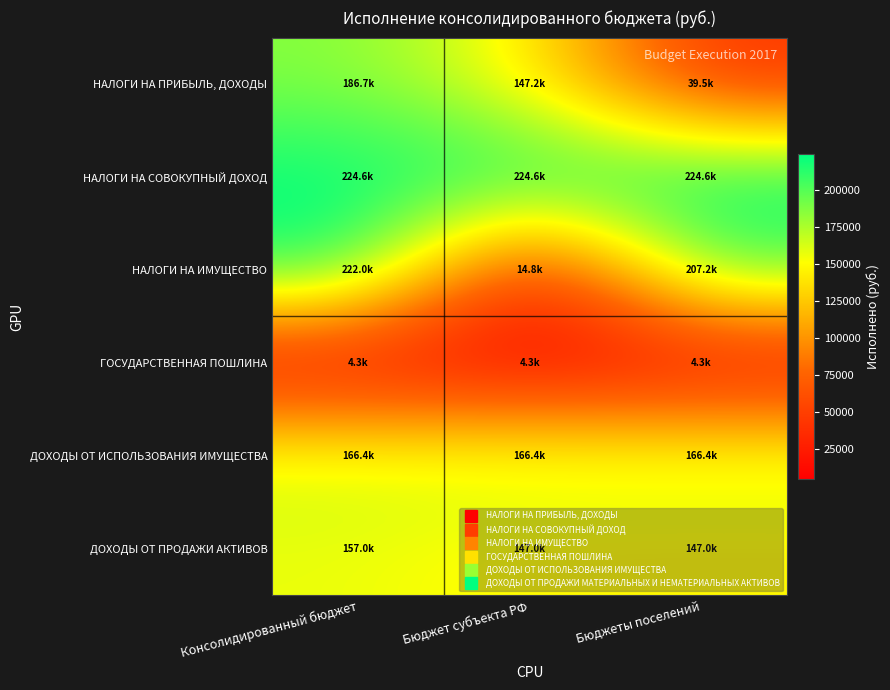

List the series in order of their peak value, highest first.

НАЛОГИ НА СОВОКУПНЫЙ ДОХОД, НАЛОГИ НА ИМУЩЕСТВО, НАЛОГИ НА ПРИБЫЛЬ, ДОХОДЫ, ДОХОДЫ ОТ ИСПОЛЬЗОВАНИЯ ИМУЩЕСТВА, ДОХОДЫ ОТ ПРОДАЖИ АКТИВОВ, ГОСУДАРСТВЕННАЯ ПОШЛИНА